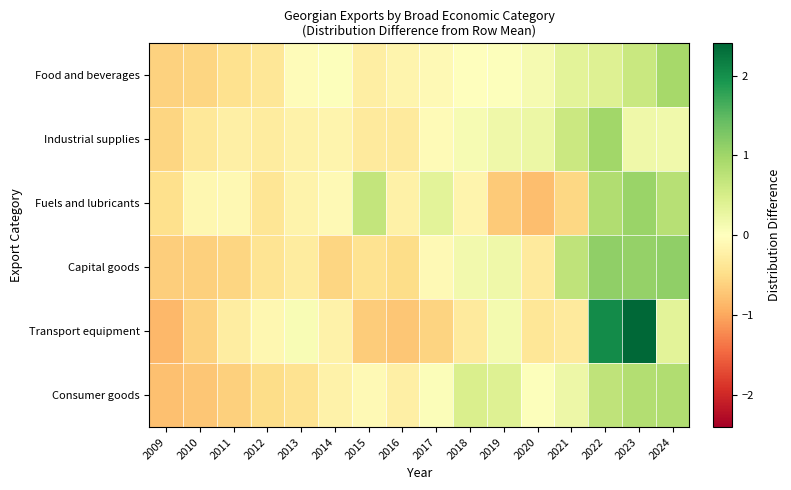

What is the greatest value displayed?

2.4